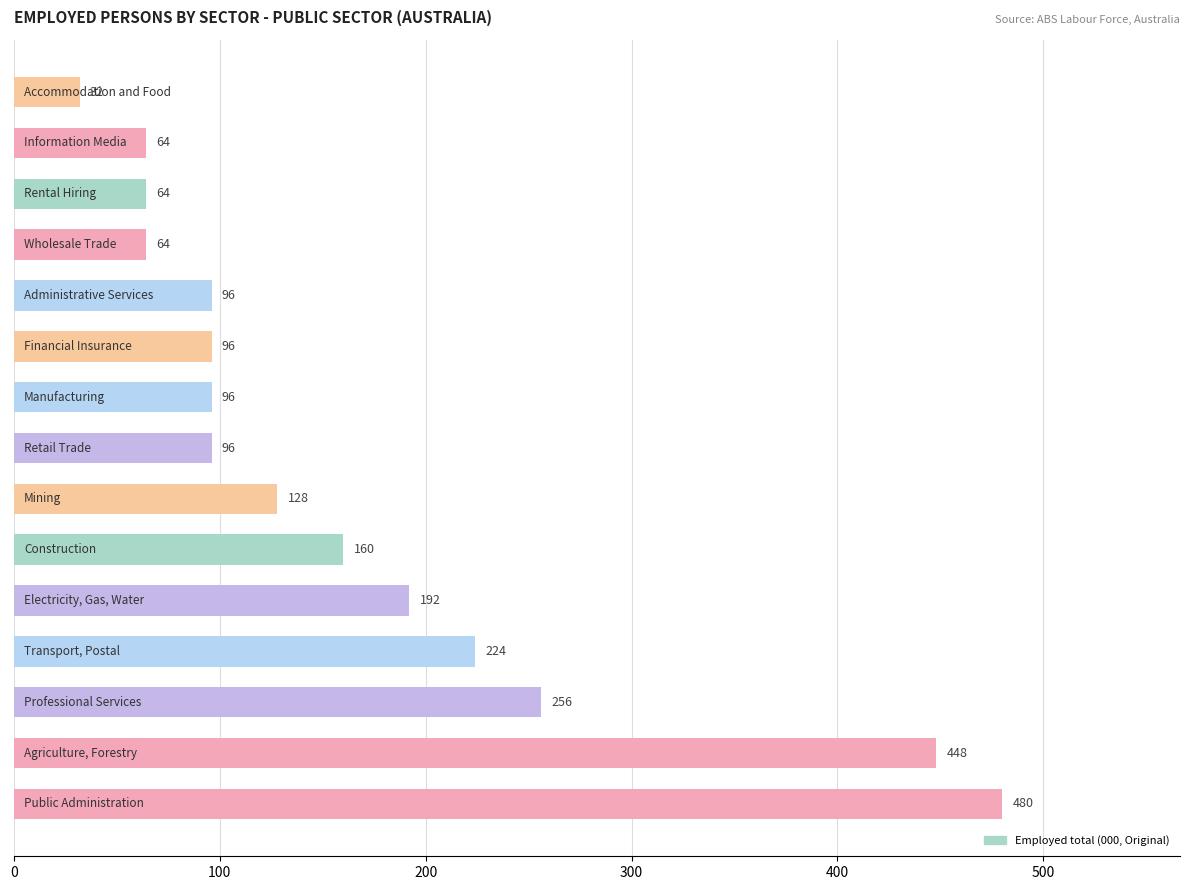

What is the sum of all values?

2496